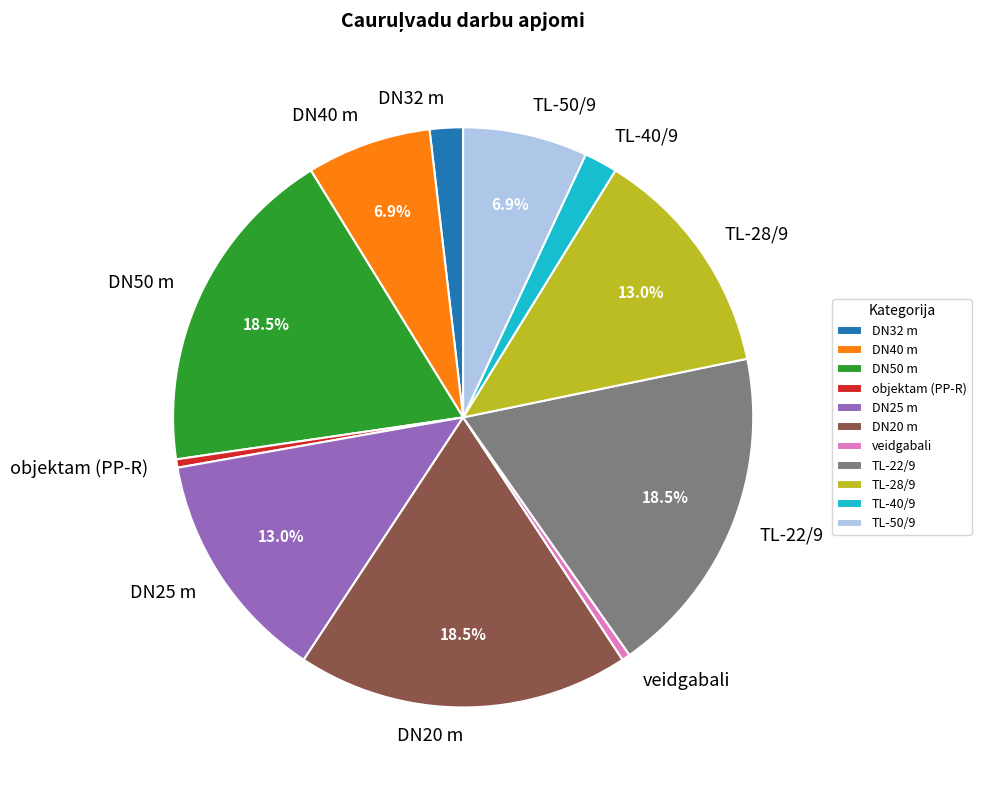

What portion of the pie excludes TL-28/9?

87.0%